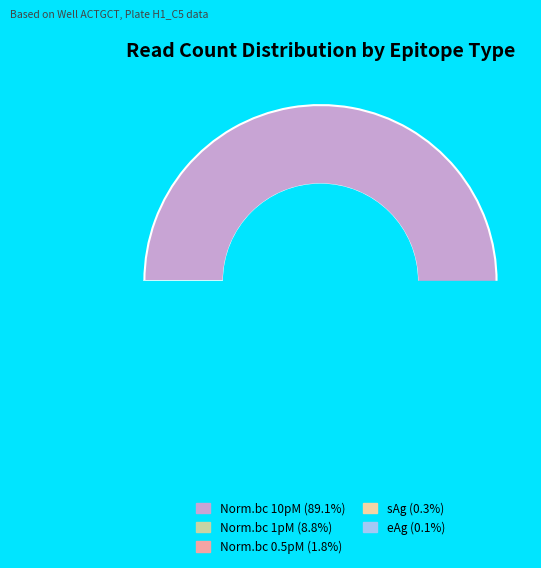

What is the ratio of the value at Norm.bc 10pM to the value at Norm.bc 1pM?

10.1